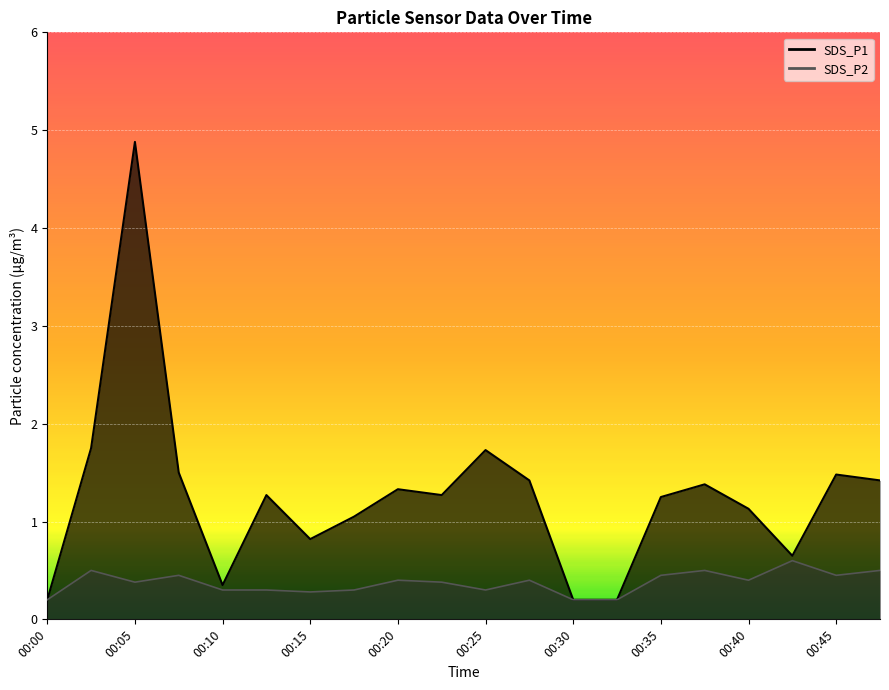

At which label is SDS_P2 closest to 0?

00:00